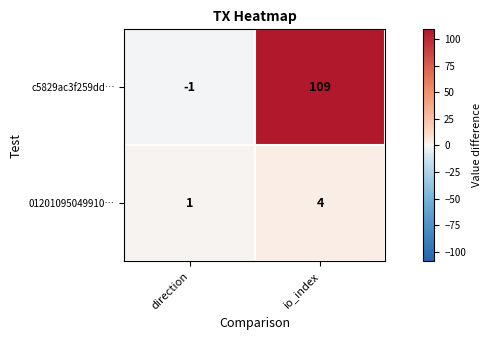

What is the difference between the highest and lowest values at io_index?

105